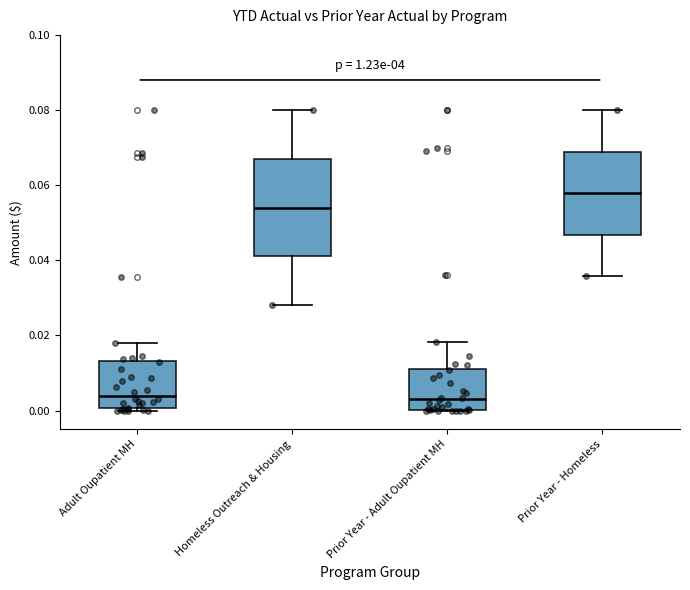

Which box's median line is the highest?

Prior Year - Homeless